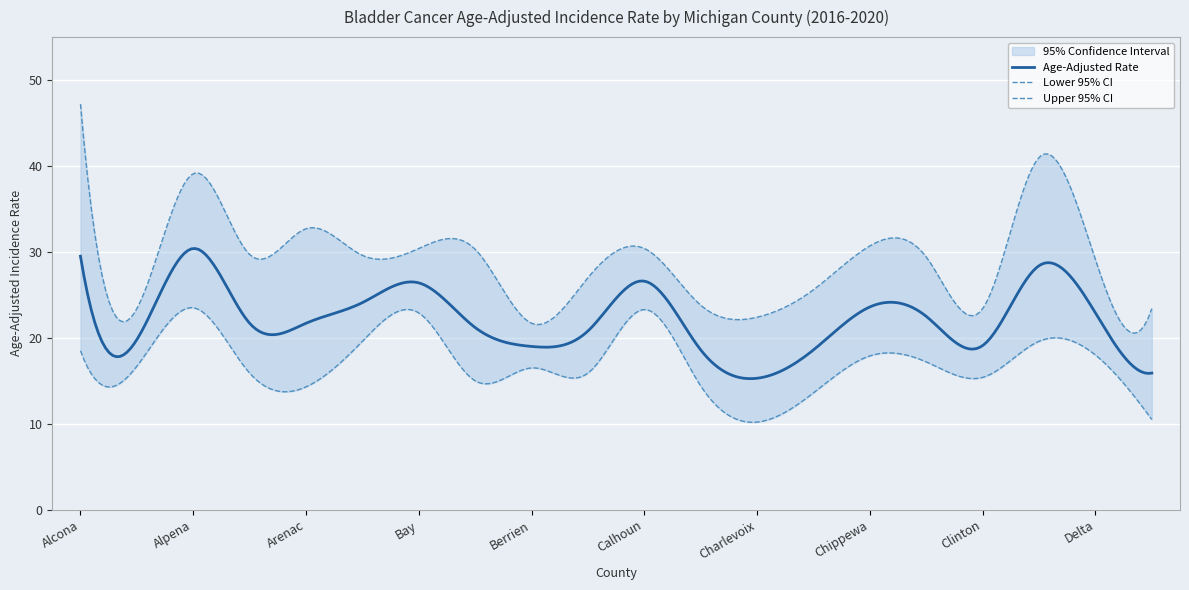

How many values in the Lower 95% CI series exceed 16?

11